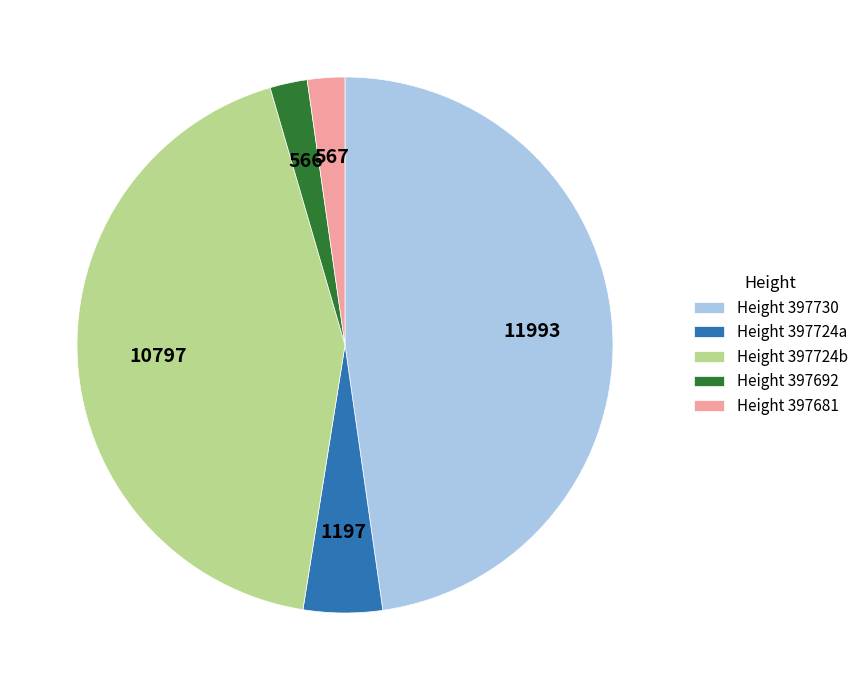

Combined, do Height 397724a and Height 397681 account for over 50%?

No